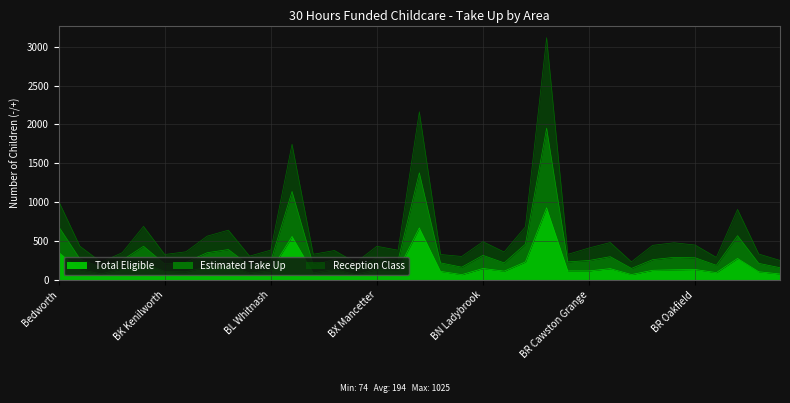

Which has a higher value, BN Abbey or BL Lillington?

BL Lillington